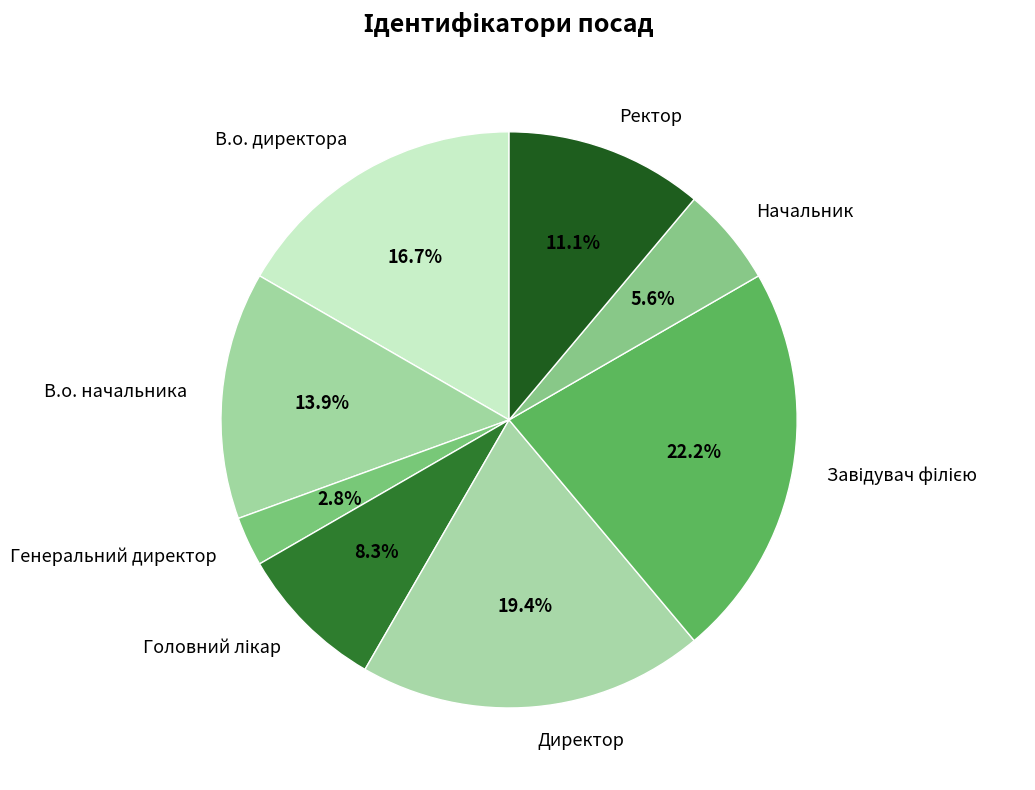

How many segments does this pie chart have?

8